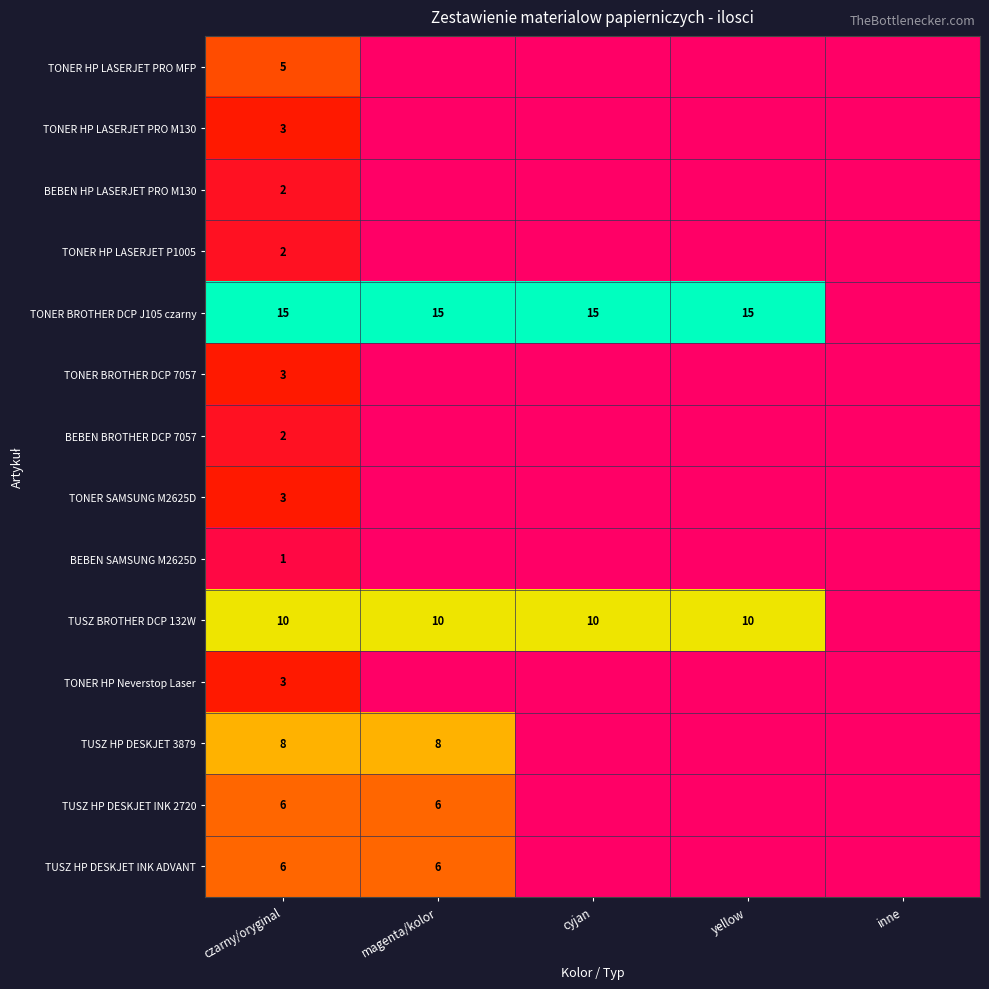

Is it true that TUSZ HP DESKJET INK 2720 equals 10 at czarny/oryginal?

False